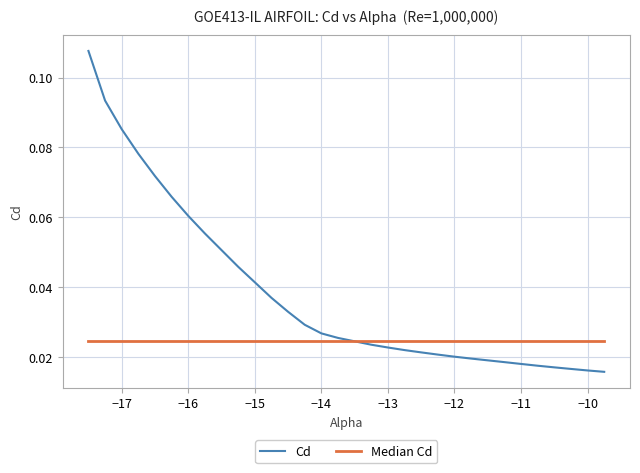

Which series has the largest total across all categories?

Cd